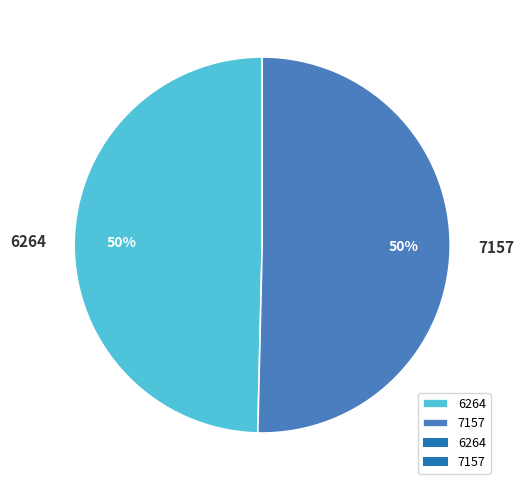

True or false: 7157 accounts for 50% of the total.

True